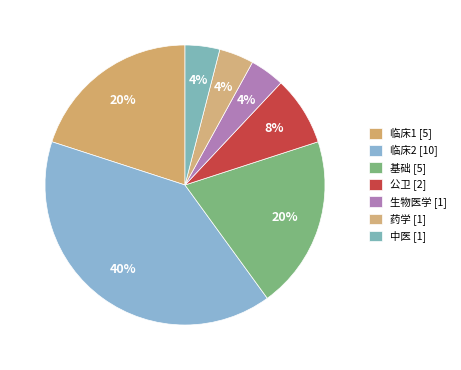

How many slices are in this pie chart?

7